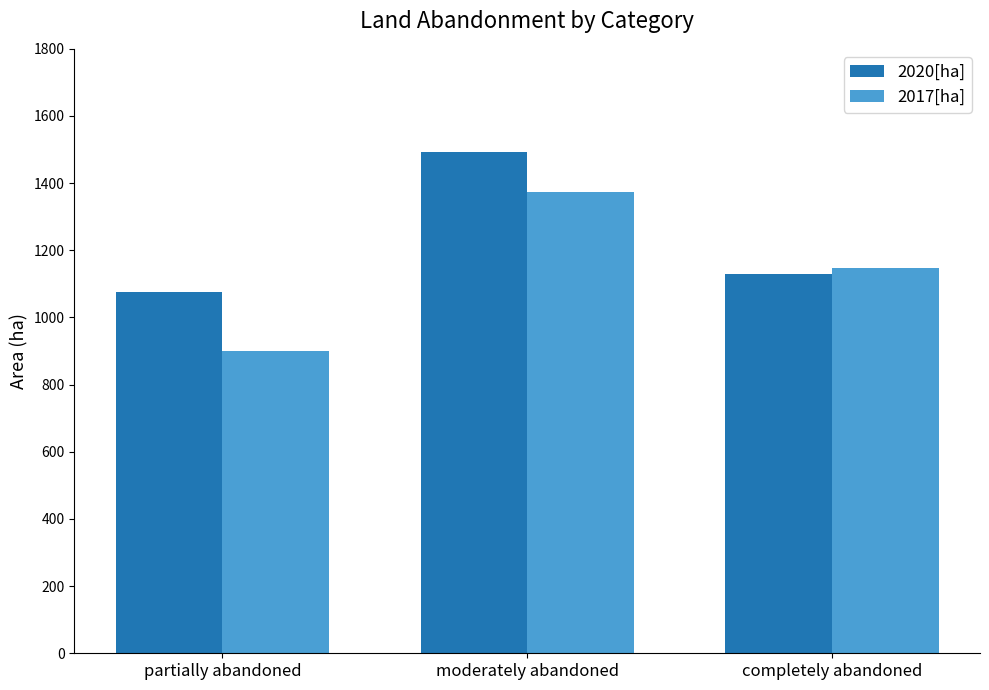

Rank the series by their maximum value, from lowest to highest.

2017[ha], 2020[ha]